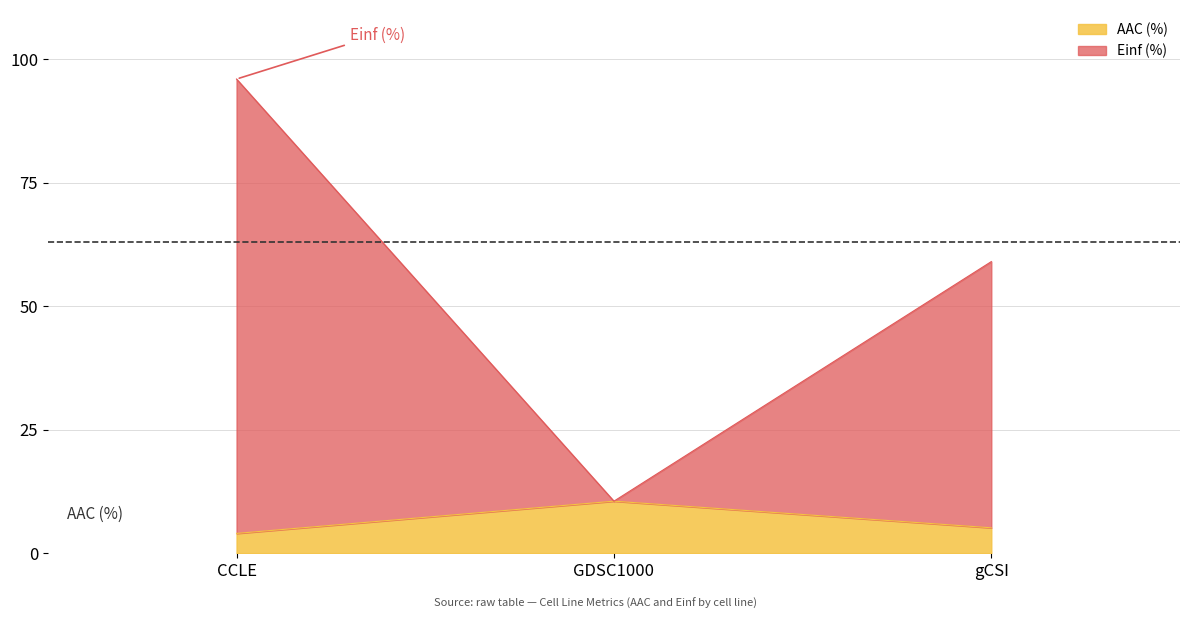

What is the maximum value shown in the chart?

96.0